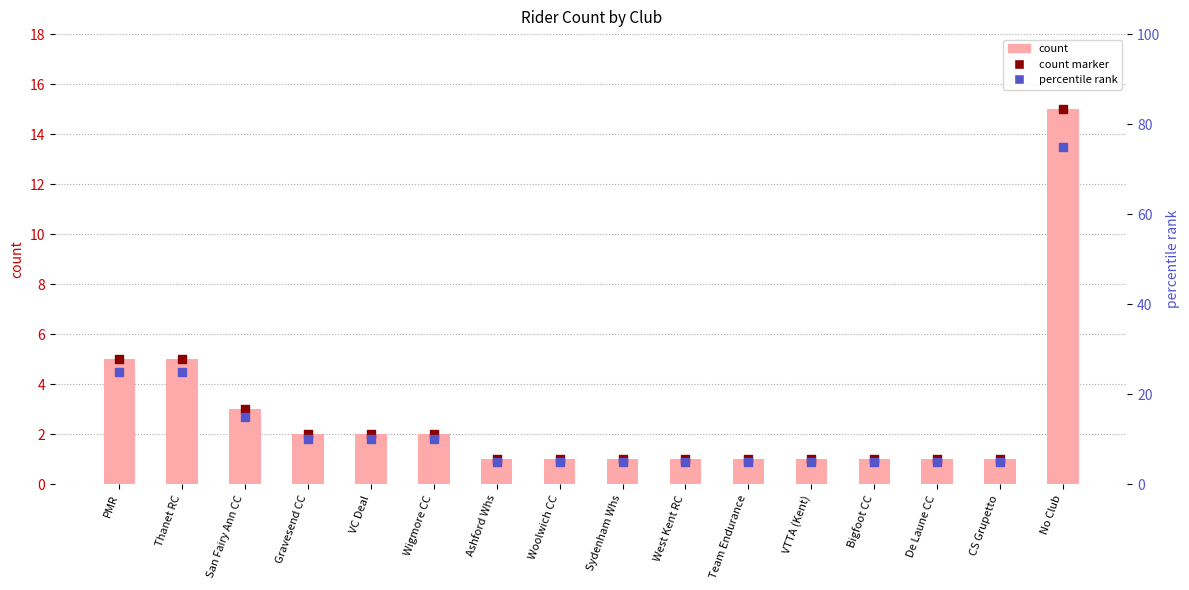

What are all the series names shown in the legend?

count, count marker, percentile rank